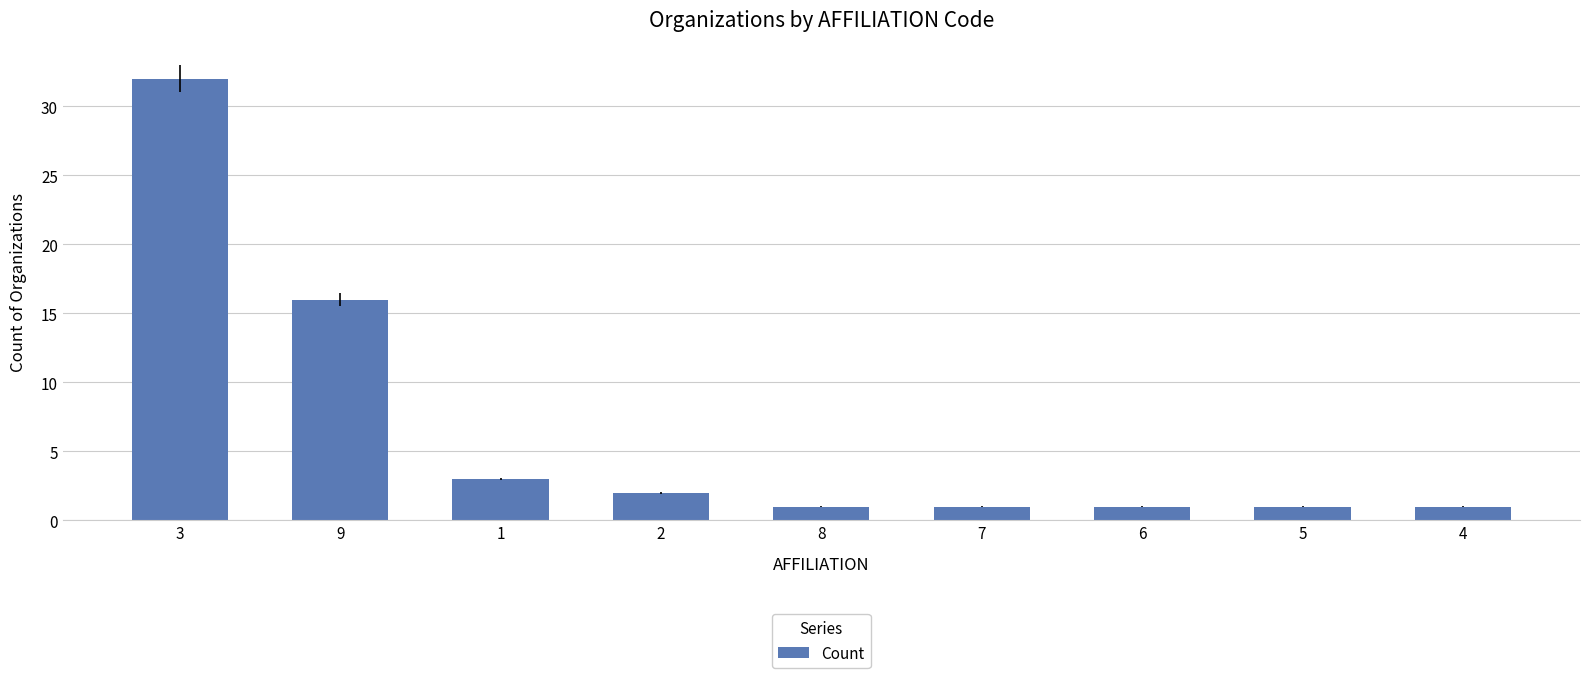

The value at 9 is 23. True or false?

False